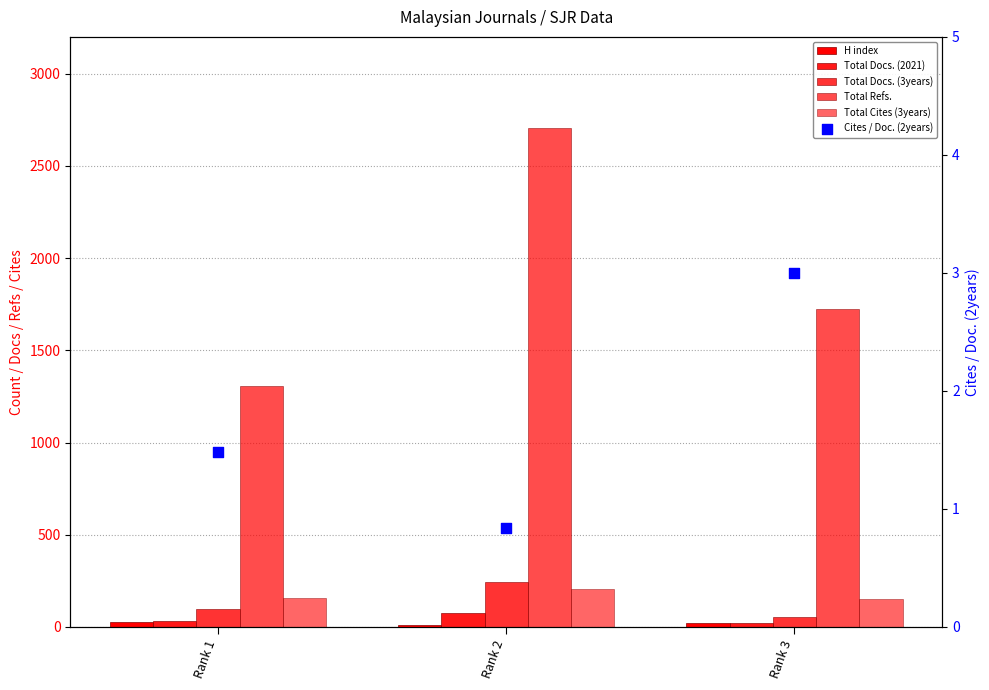

At how many categories does at least one series exceed 1970?

1